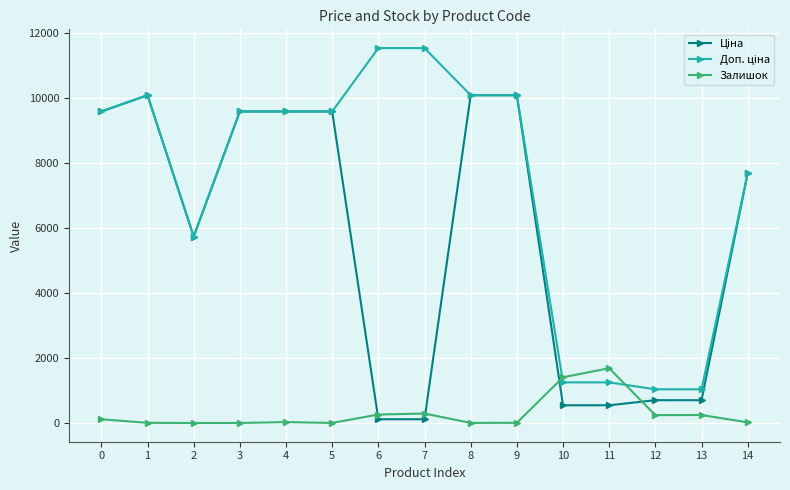

What is the highest value of the Залишок series?

1685.0